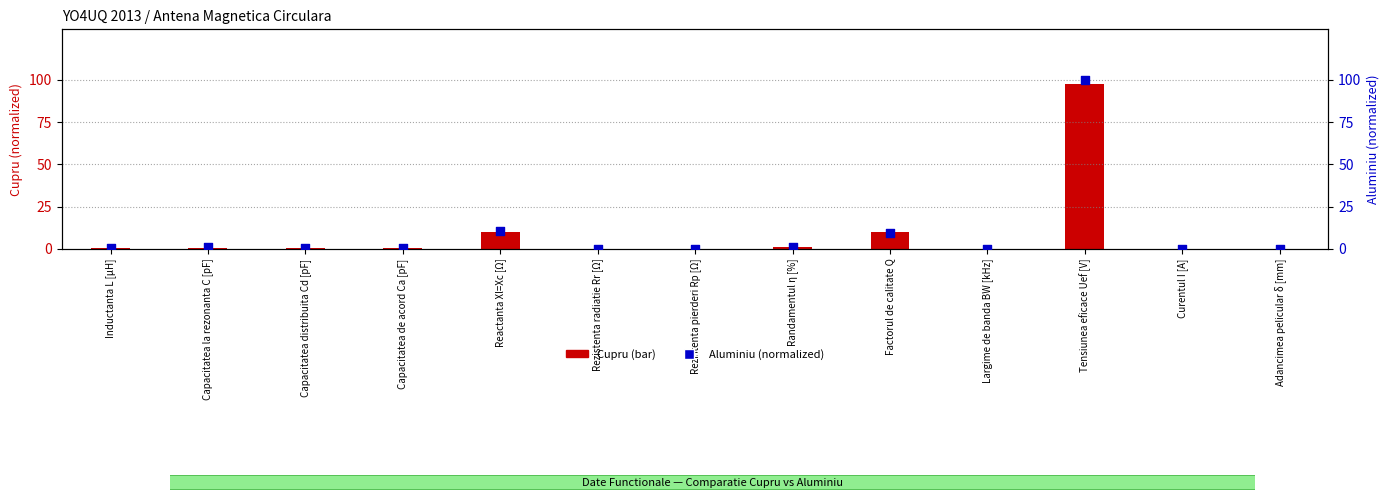

Is the value of Cupru at Rezistenta radiatie Rr [Ω] greater than the value of Aluminiu at Largime de banda BW [kHz]?

No